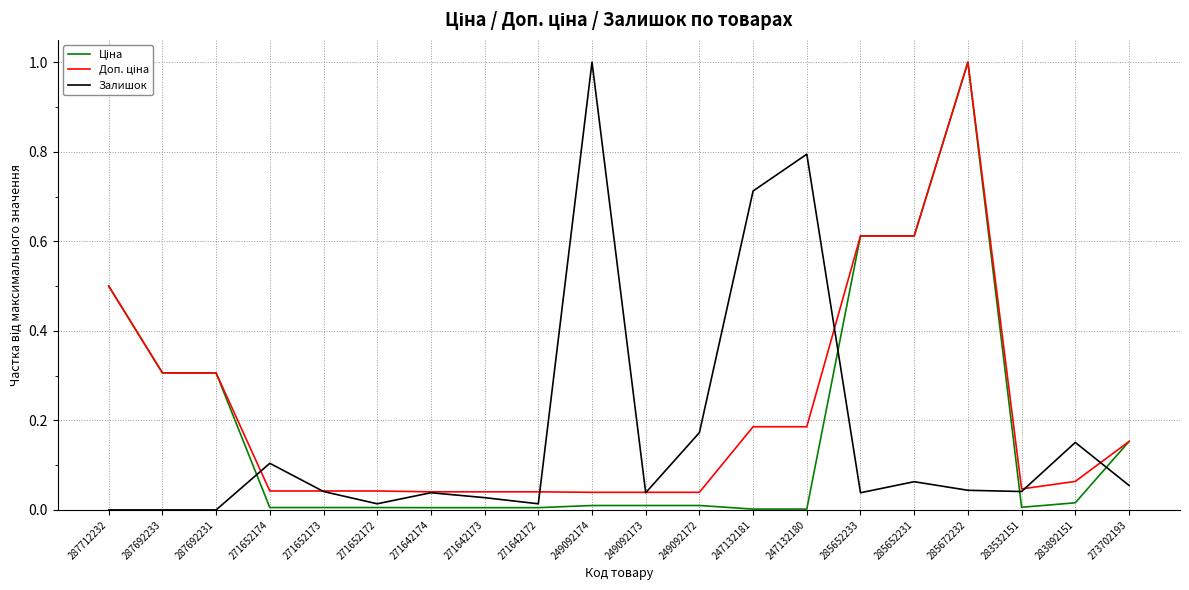

Is it true that Залишок equals 0.0 at 271642173?

True